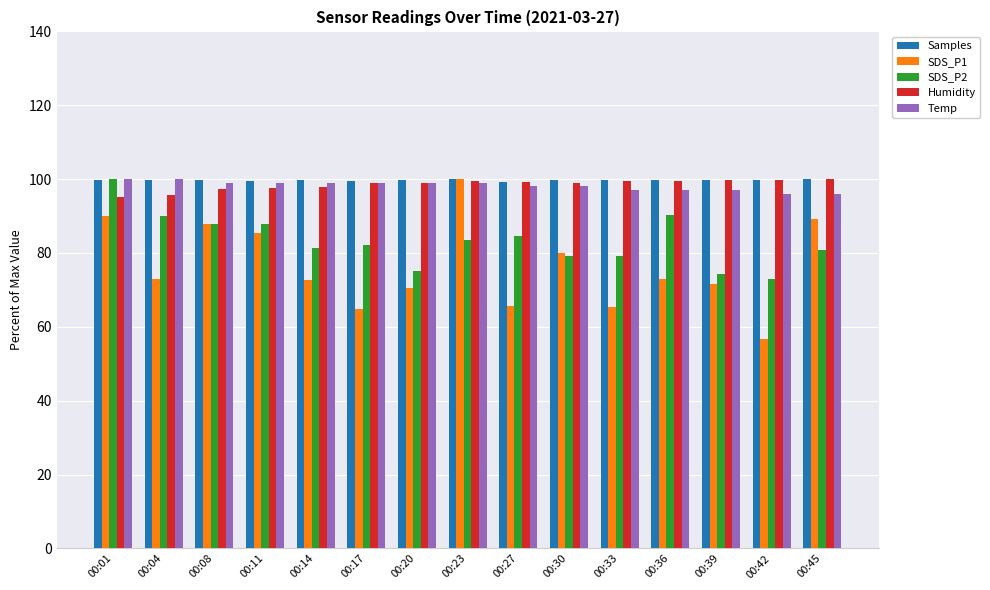

What are all the series names shown in the legend?

Samples, SDS_P1, SDS_P2, Humidity, Temp